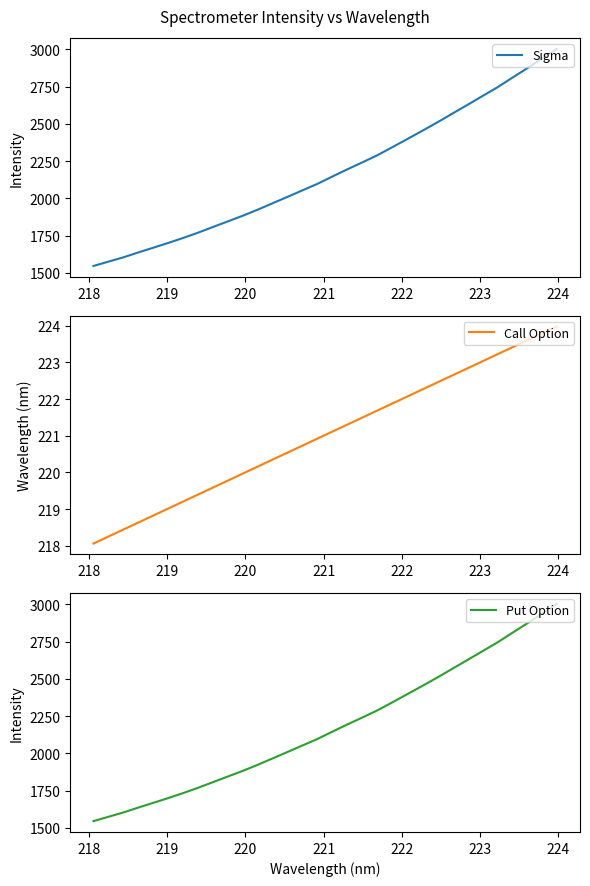

Does the chart have visible grid lines?

No